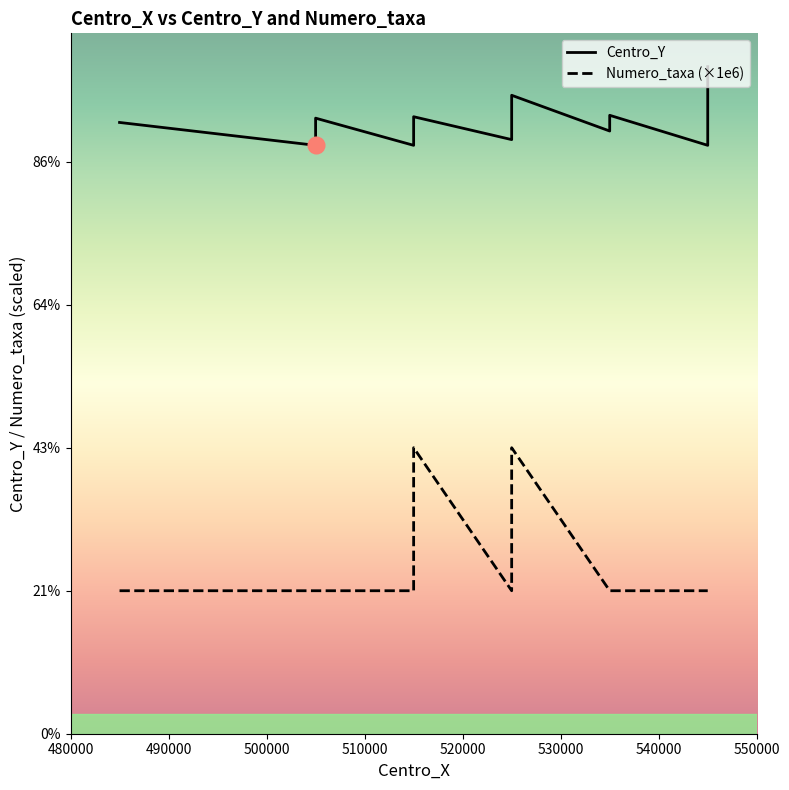

What is the approximate value of Centro_Y at 490000, to the nearest 10?

4115000